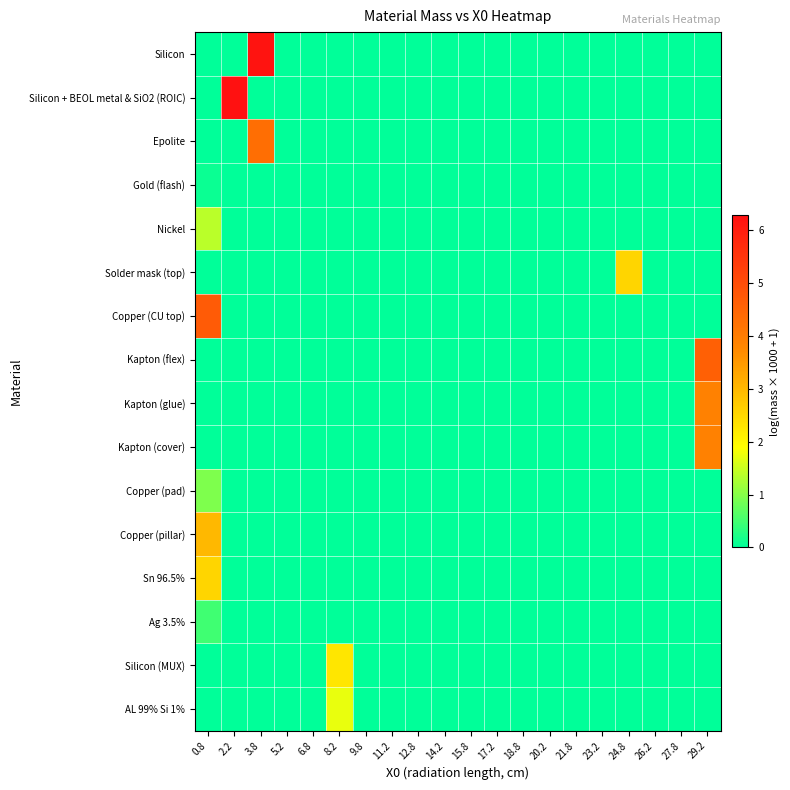

Which series has the widest spread of values?

Silicon + BEOL metal & SiO2 (ROIC)